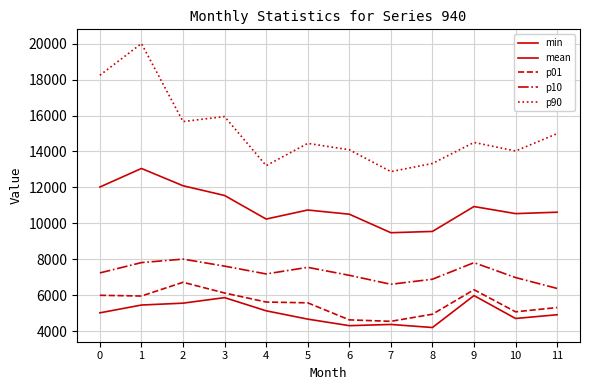

What value does the p10 series have at 0?

7240.0